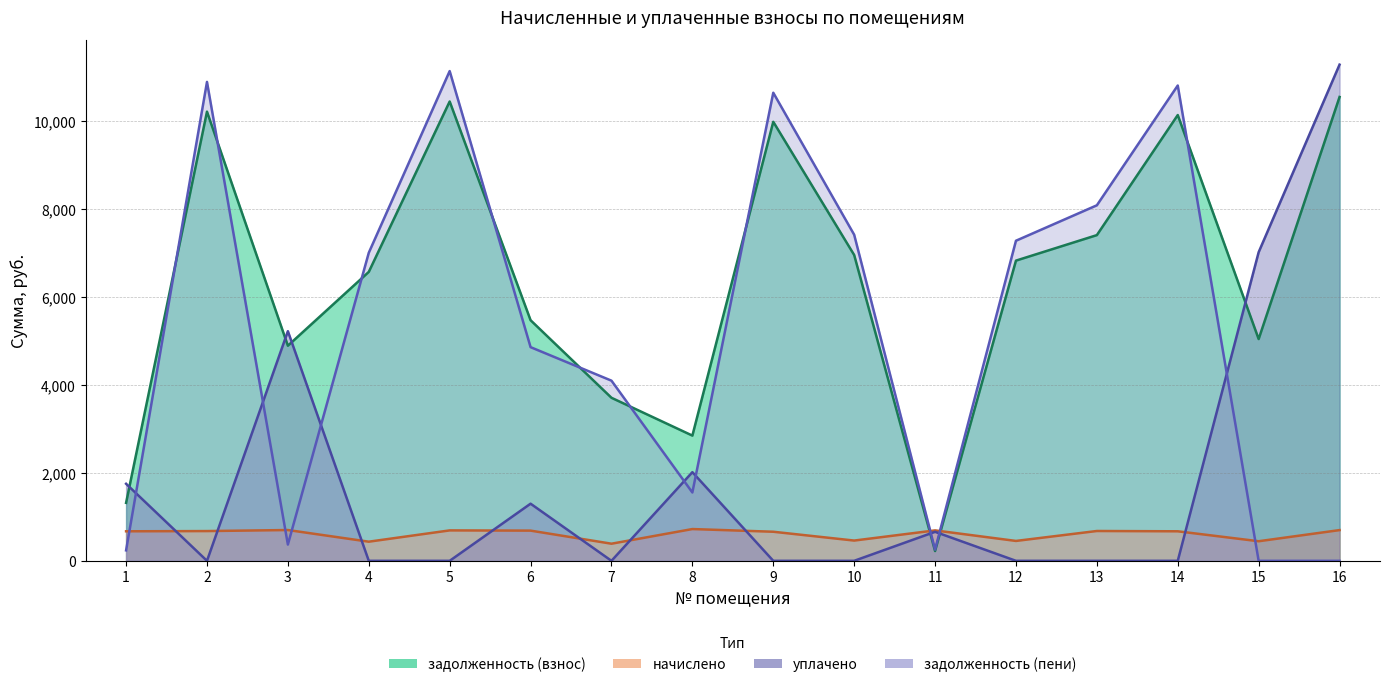

True or false: задолженность (пени) has a value of 4861.9 at 6.

True